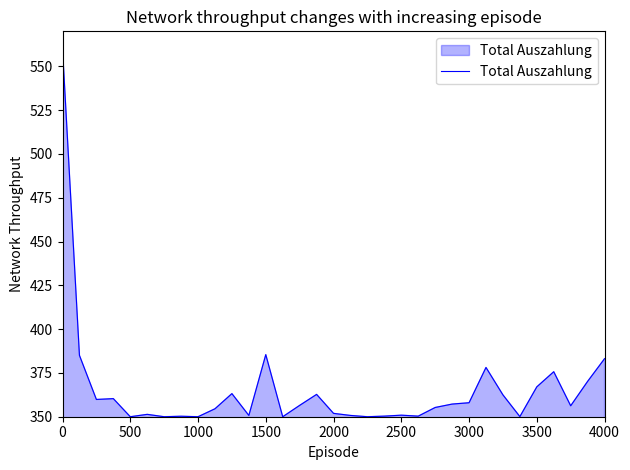

How many lines are shown in the chart?

1